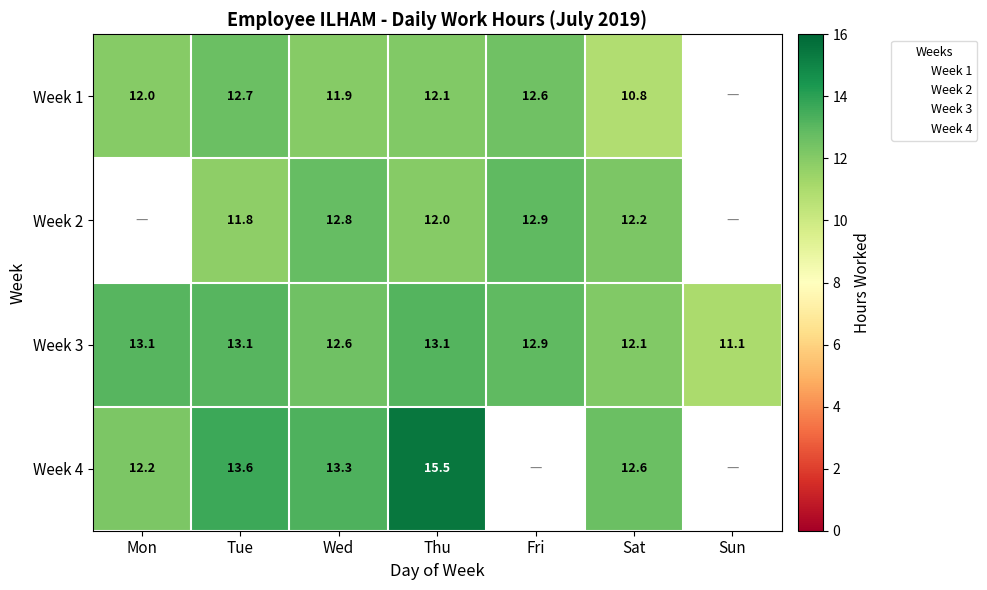

What is the minimum value for Week 4?

12.2